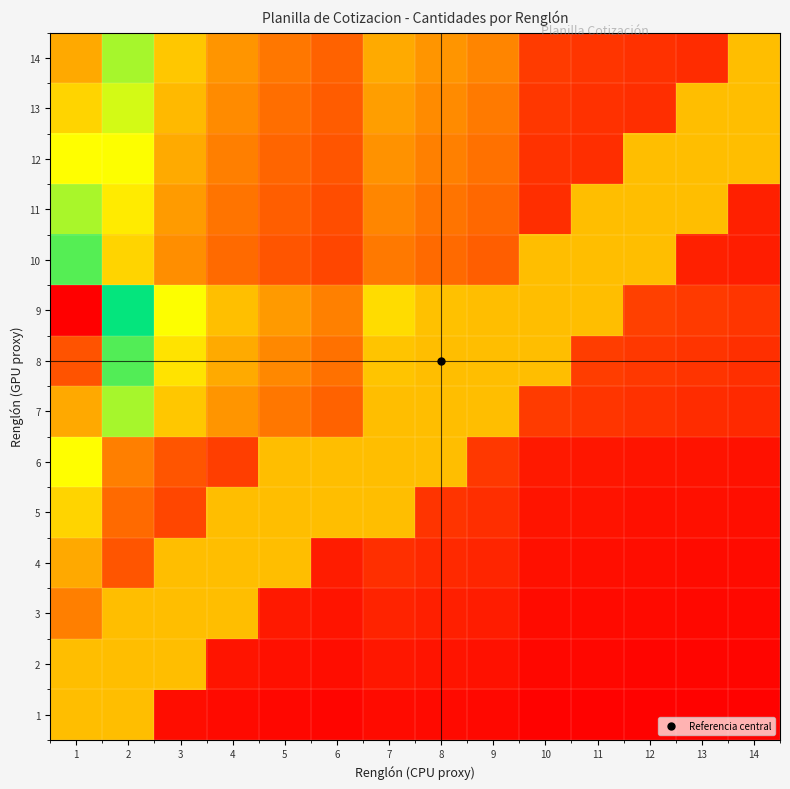

What is the total value across all series at 12?

2.7